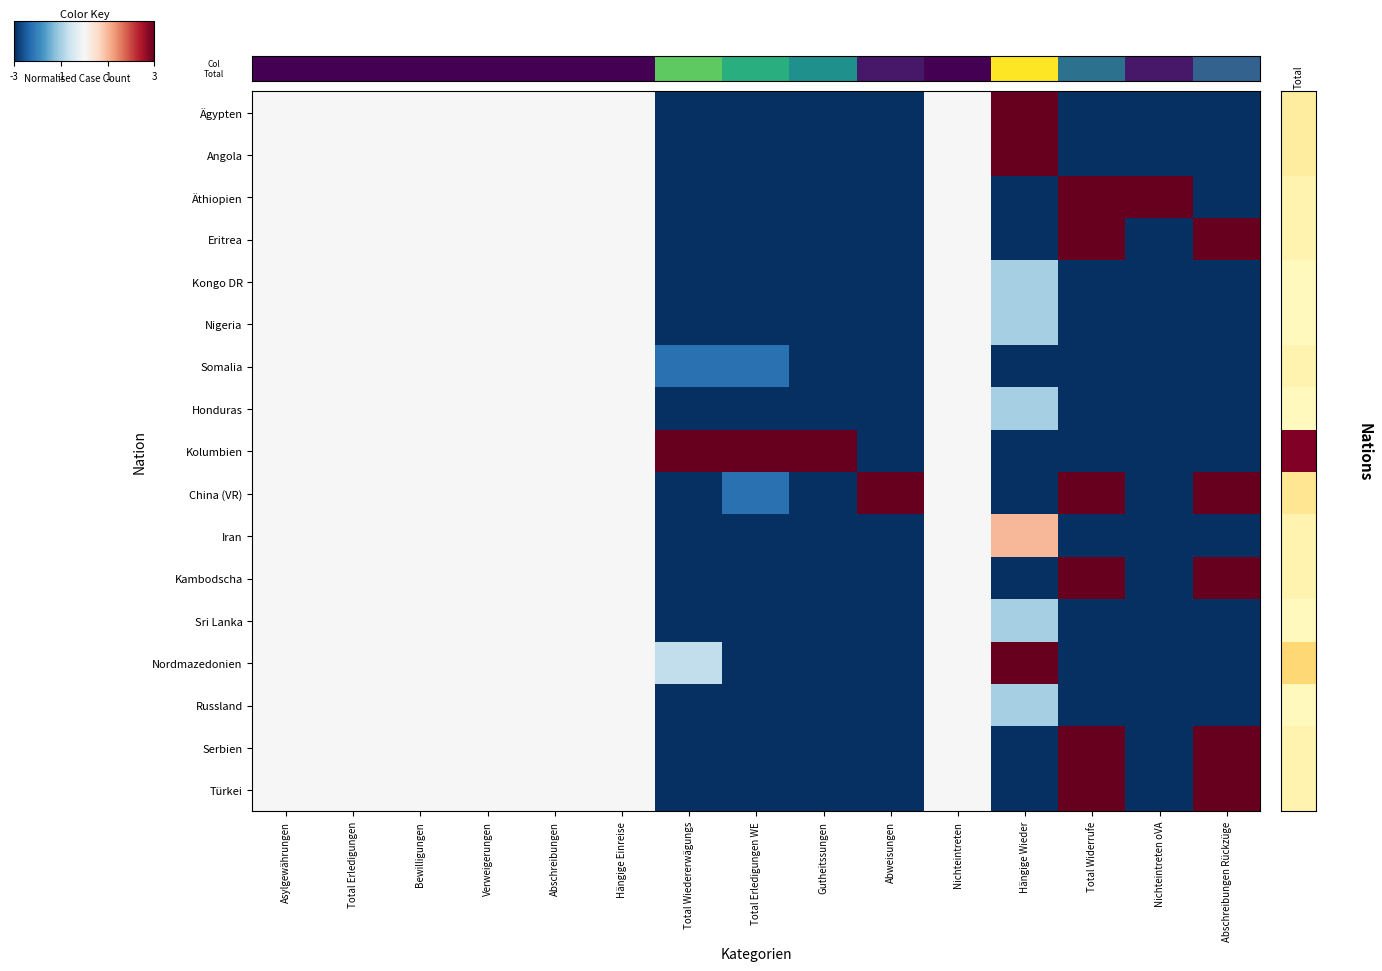

What is the total value across all series at Nichteintreten oVA?

-41.0